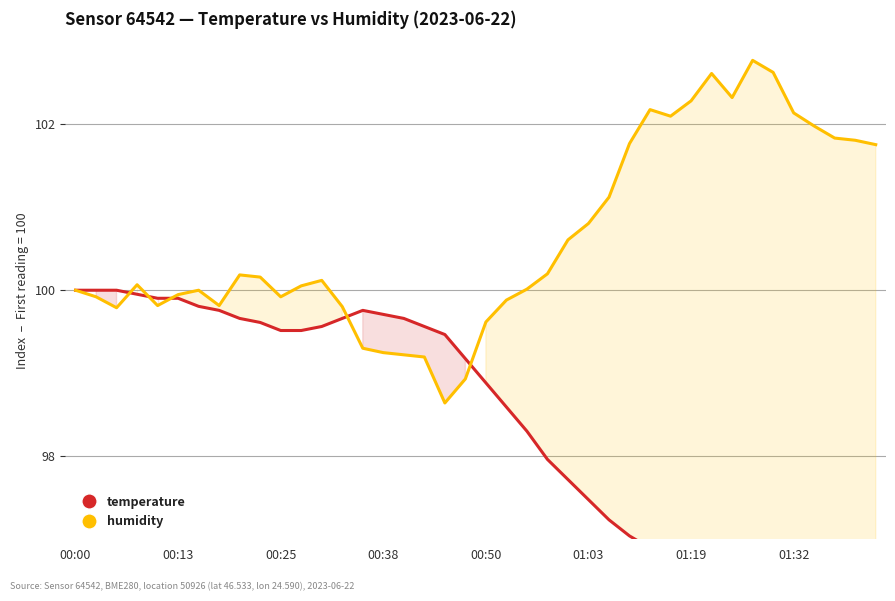

In temperature, how many points are higher than both neighbors (excluding endpoints)?

1